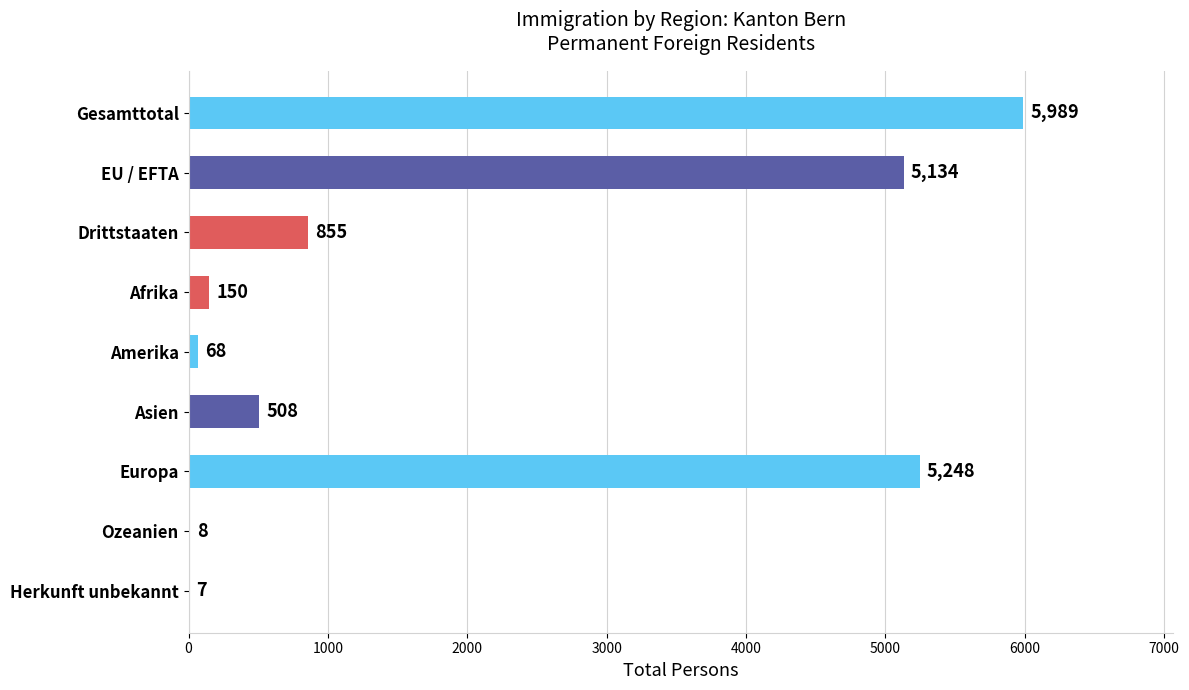

Reading top to bottom, list all the values displayed in this chart.

Gesamttotal=5989	EU / EFTA=5134	Drittstaaten=855	Afrika=150	Amerika=68	Asien=508	Europa=5248	Ozeanien=8	Herkunft unbekannt=7